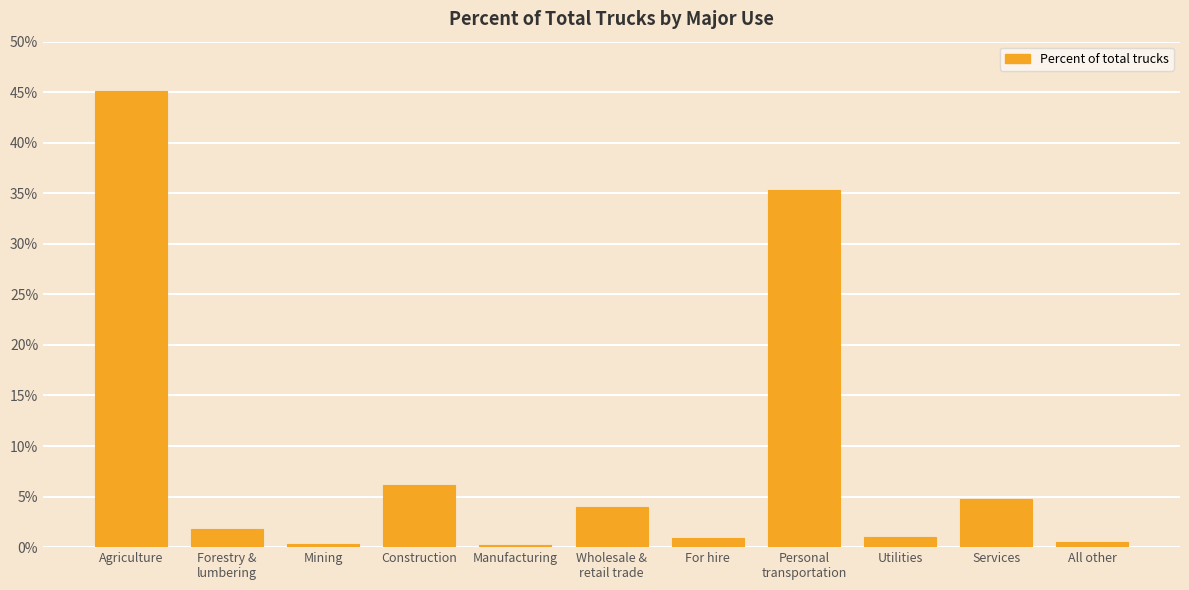

Which has a higher value, Services or Utilities?

Services